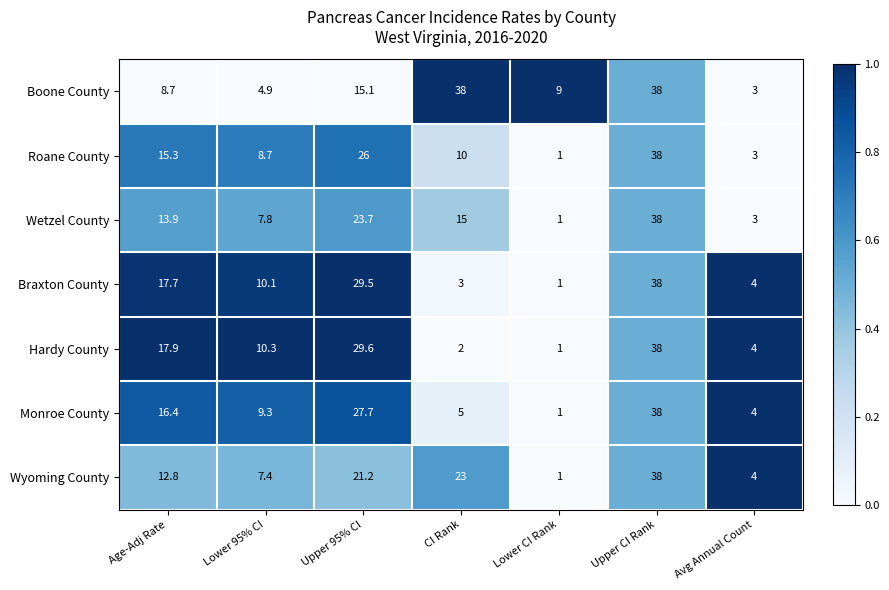

Which series has the largest total across all categories?

Boone County